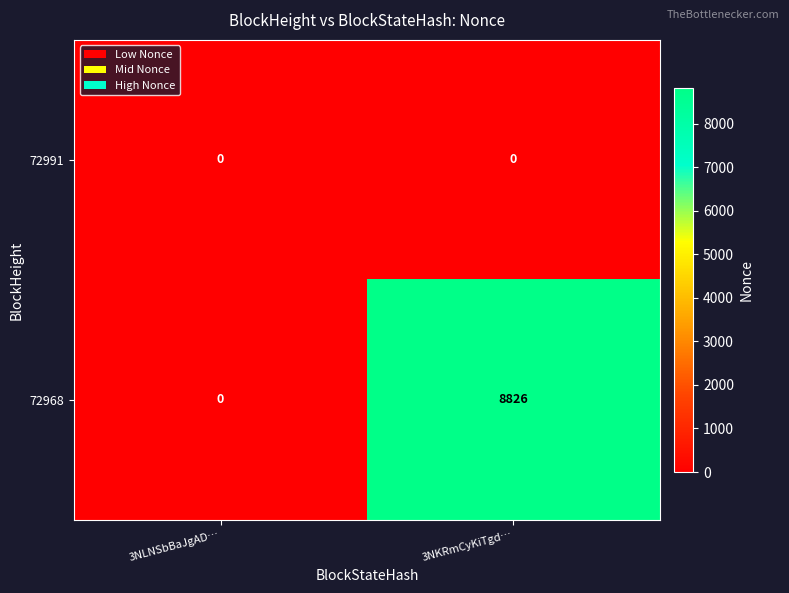

Which series has the widest spread of values?

72968